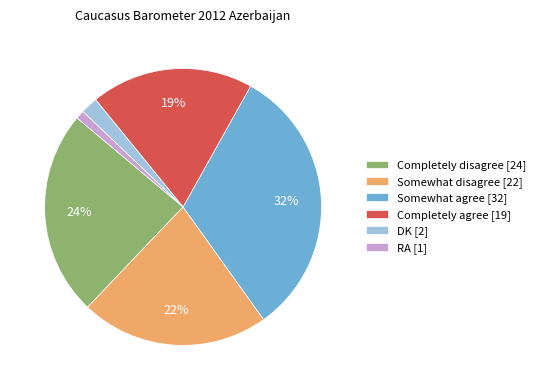

Is Completely agree the majority of the pie?

No